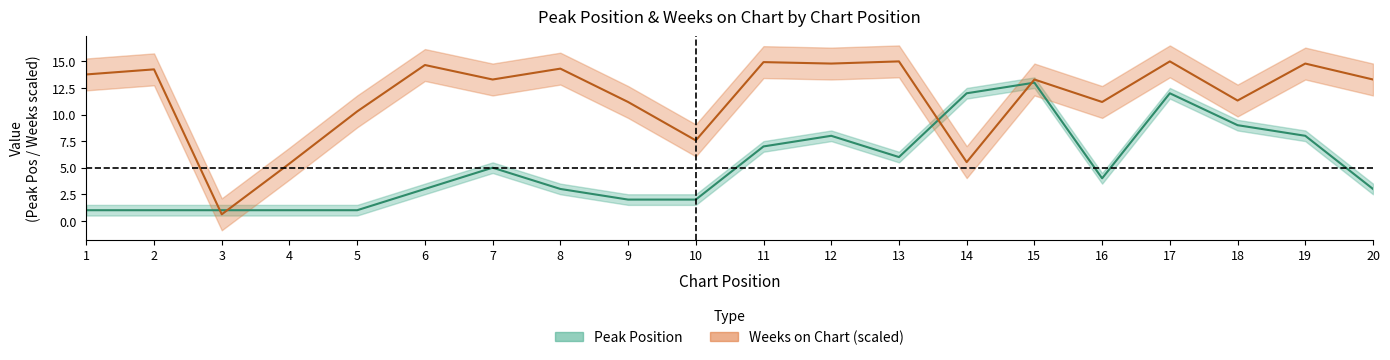

Which series ends up on top after the final intersection of Weeks on Chart and Peak Position?

Weeks on Chart